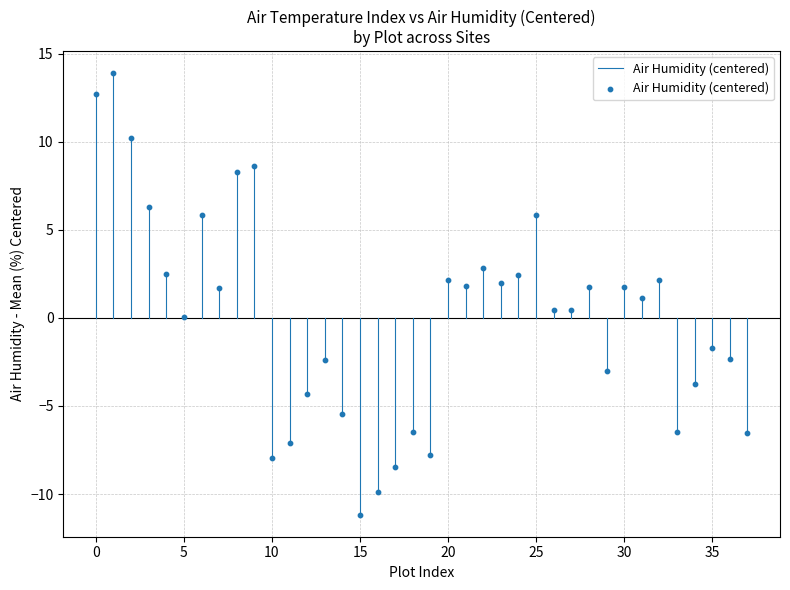

What is the range of Y values (max minus min)?

25.1